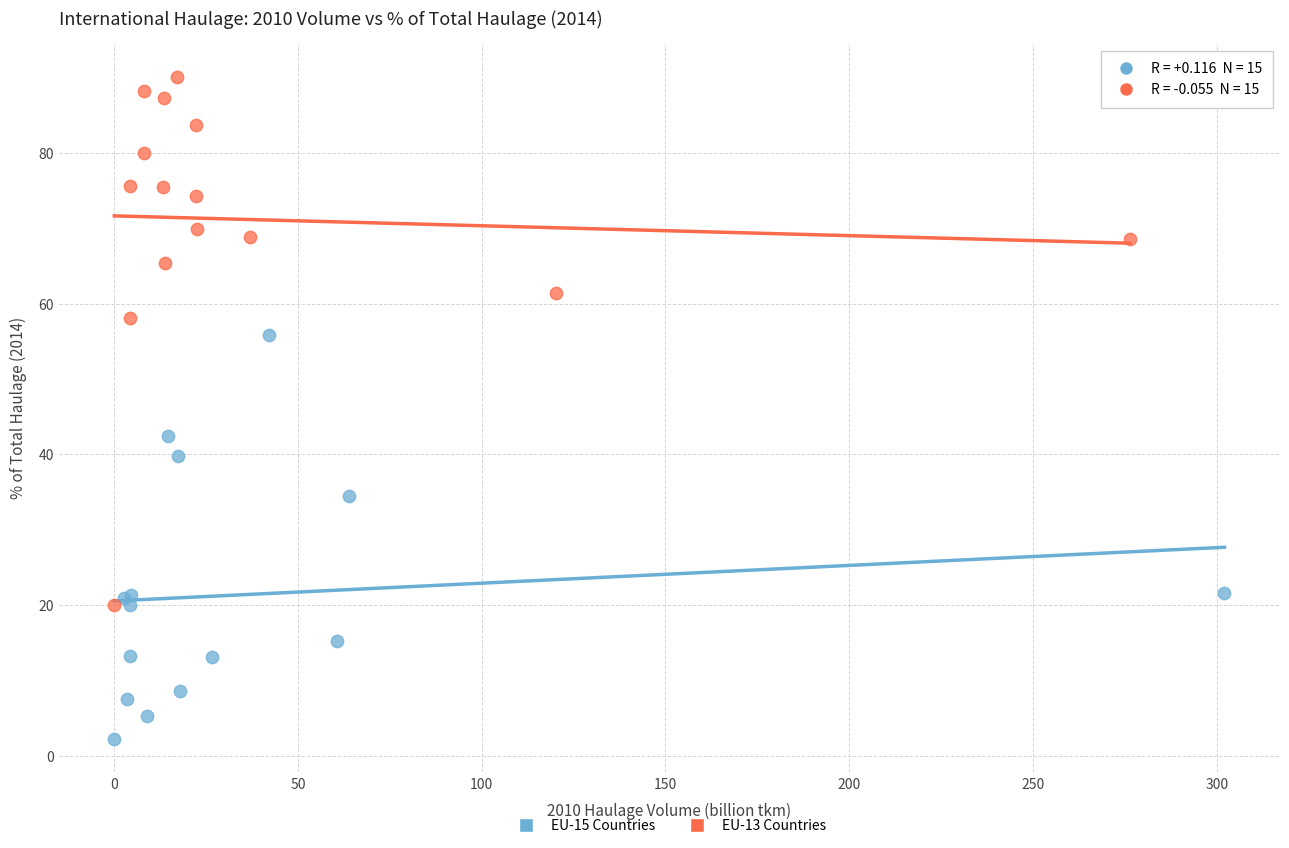

Which series reaches the minimum Y coordinate?

EU-15 Countries